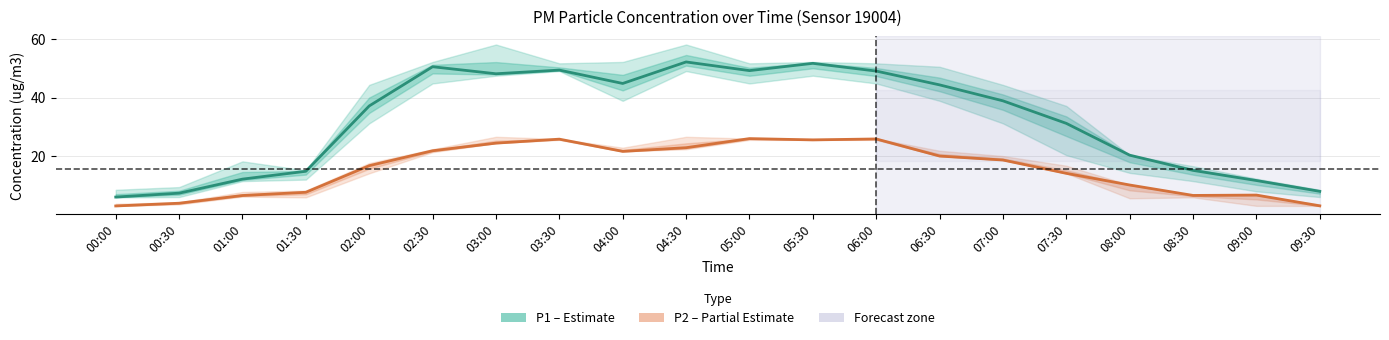

List the labels in order of P2 (PM2.5) value, largest first.

05:00, 06:00, 03:30, 05:30, 03:00, 04:30, 02:30, 04:00, 06:30, 07:00, 02:00, 07:30, 08:00, 01:30, 09:00, 08:30, 01:00, 00:30, 09:30, 00:00